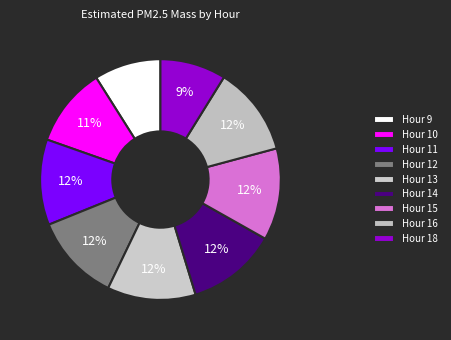

Rank the categories by value from highest to lowest.

Hour 15, Hour 14, Hour 16, Hour 13, Hour 12, Hour 11, Hour 10, Hour 9, Hour 18